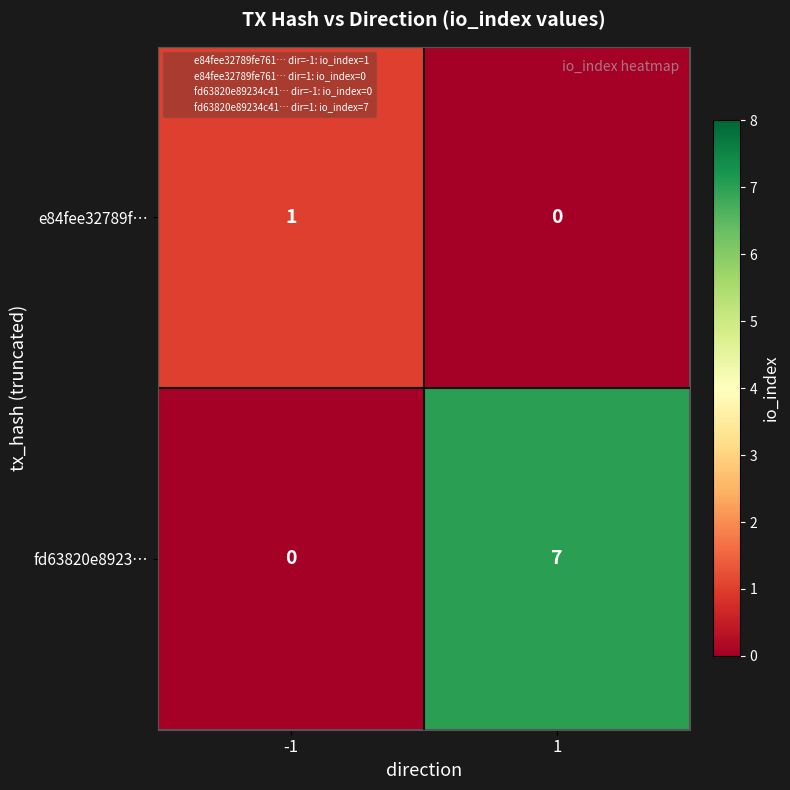

Is it true that fd63820e8923… equals 3 at 1?

False